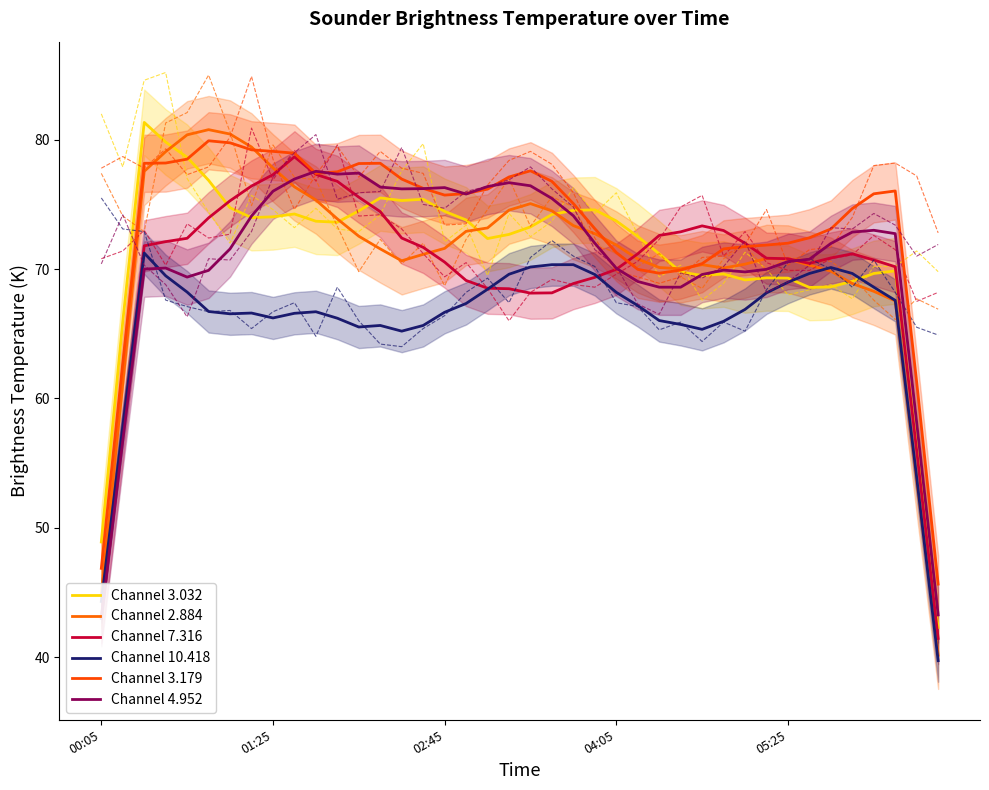

How many values in the Channel 4.952 series are below 72?

20